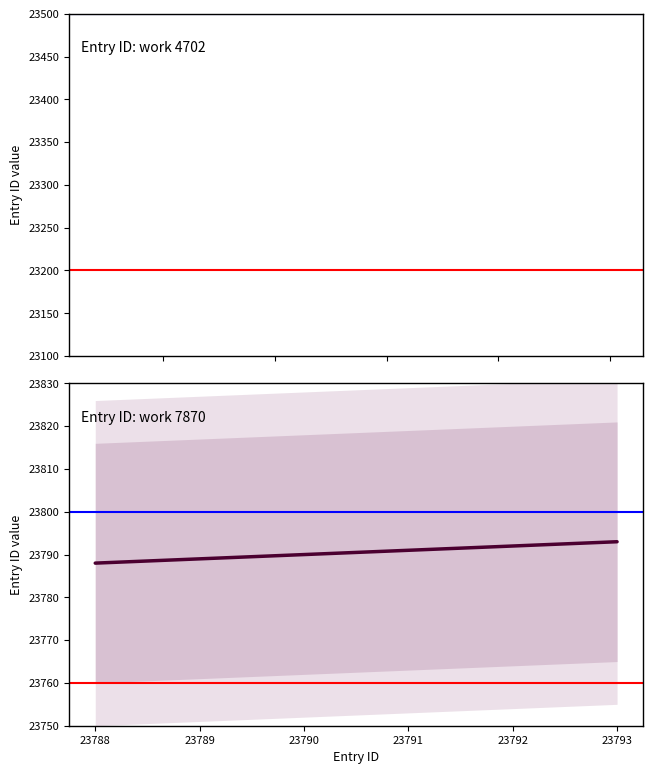

How many values are below 23792?

2